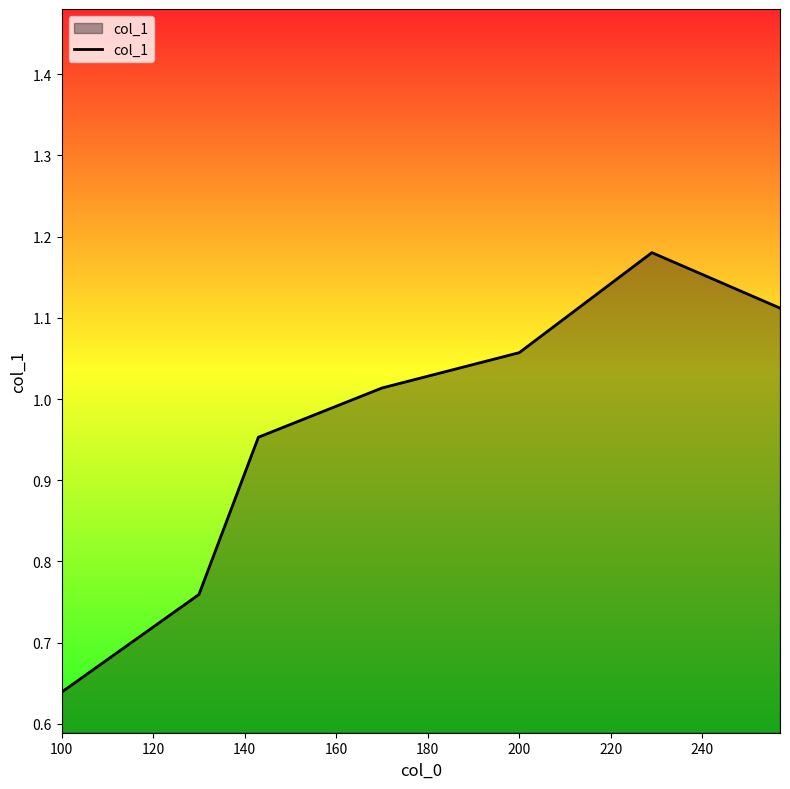

True or false: the data has more than 0 interior local peaks.

True